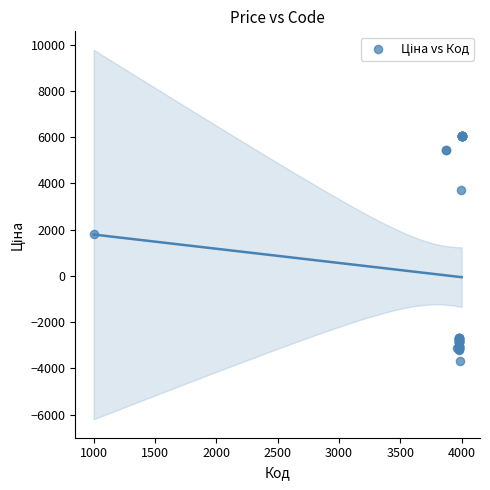

What Y value in the scatter plot is closest to 1169?

1825.9